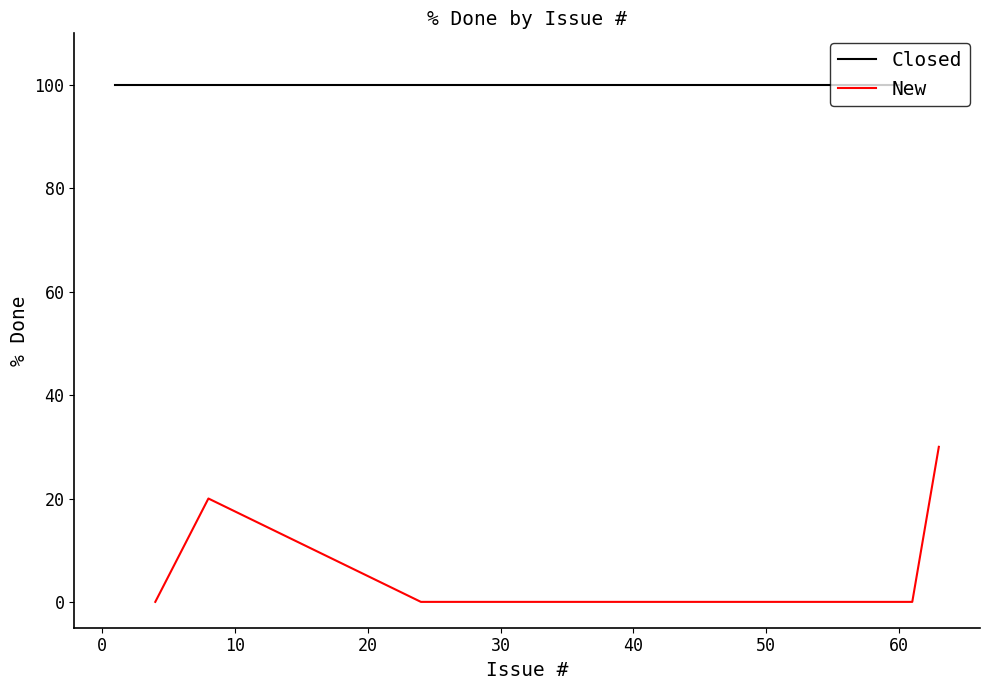

What is the difference between the values at −10 and 50?

30